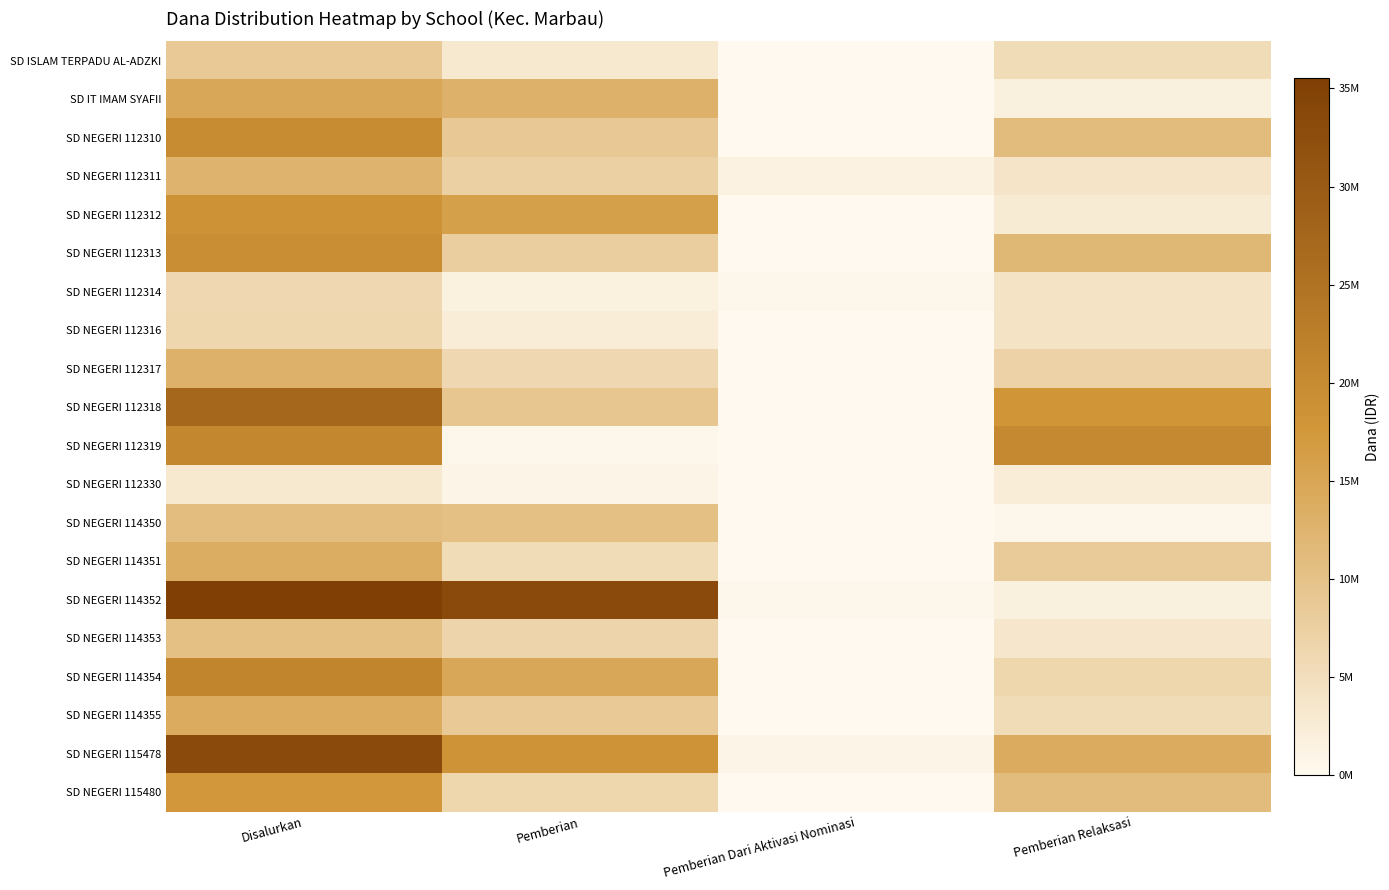

Reading left to right, extract all data points from this chart.

SD ISLAM TERPADU AL-ADZKI: Disalurkan=8550000	Pemberian=3150000	Pemberian Dari Aktivasi Nominasi=0	Pemberian Relaksasi=5400000
SD IT IMAM SYAFII: Disalurkan=14850000	Pemberian=13050000	Pemberian Dari Aktivasi Nominasi=0	Pemberian Relaksasi=1800000
SD NEGERI 112310: Disalurkan=19800000	Pemberian=8775000	Pemberian Dari Aktivasi Nominasi=0	Pemberian Relaksasi=11025000
SD NEGERI 112311: Disalurkan=12600000	Pemberian=7425000	Pemberian Dari Aktivasi Nominasi=1350000	Pemberian Relaksasi=3825000
SD NEGERI 112312: Disalurkan=18675000	Pemberian=15975000	Pemberian Dari Aktivasi Nominasi=0	Pemberian Relaksasi=2700000
SD NEGERI 112313: Disalurkan=19575000	Pemberian=7875000	Pemberian Dari Aktivasi Nominasi=0	Pemberian Relaksasi=11700000
SD NEGERI 112314: Disalurkan=6075000	Pemberian=1575000	Pemberian Dari Aktivasi Nominasi=450000	Pemberian Relaksasi=4050000
SD NEGERI 112316: Disalurkan=6300000	Pemberian=2250000	Pemberian Dari Aktivasi Nominasi=0	Pemberian Relaksasi=4050000
SD NEGERI 112317: Disalurkan=13050000	Pemberian=6075000	Pemberian Dari Aktivasi Nominasi=0	Pemberian Relaksasi=6975000
SD NEGERI 112318: Disalurkan=27225000	Pemberian=9225000	Pemberian Dari Aktivasi Nominasi=0	Pemberian Relaksasi=18000000
SD NEGERI 112319: Disalurkan=20700000	Pemberian=450000	Pemberian Dari Aktivasi Nominasi=0	Pemberian Relaksasi=20250000
SD NEGERI 112330: Disalurkan=3150000	Pemberian=900000	Pemberian Dari Aktivasi Nominasi=0	Pemberian Relaksasi=2250000
SD NEGERI 114350: Disalurkan=10800000	Pemberian=10350000	Pemberian Dari Aktivasi Nominasi=0	Pemberian Relaksasi=450000
SD NEGERI 114351: Disalurkan=13725000	Pemberian=5400000	Pemberian Dari Aktivasi Nominasi=0	Pemberian Relaksasi=8325000
SD NEGERI 114352: Disalurkan=35550000	Pemberian=33300000	Pemberian Dari Aktivasi Nominasi=450000	Pemberian Relaksasi=1800000
SD NEGERI 114353: Disalurkan=10350000	Pemberian=6750000	Pemberian Dari Aktivasi Nominasi=0	Pemberian Relaksasi=3600000
SD NEGERI 114354: Disalurkan=21375000	Pemberian=14850000	Pemberian Dari Aktivasi Nominasi=0	Pemberian Relaksasi=6525000
SD NEGERI 114355: Disalurkan=13950000	Pemberian=8550000	Pemberian Dari Aktivasi Nominasi=0	Pemberian Relaksasi=5400000
SD NEGERI 115478: Disalurkan=33300000	Pemberian=18450000	Pemberian Dari Aktivasi Nominasi=900000	Pemberian Relaksasi=13950000
SD NEGERI 115480: Disalurkan=17550000	Pemberian=6525000	Pemberian Dari Aktivasi Nominasi=0	Pemberian Relaksasi=11025000